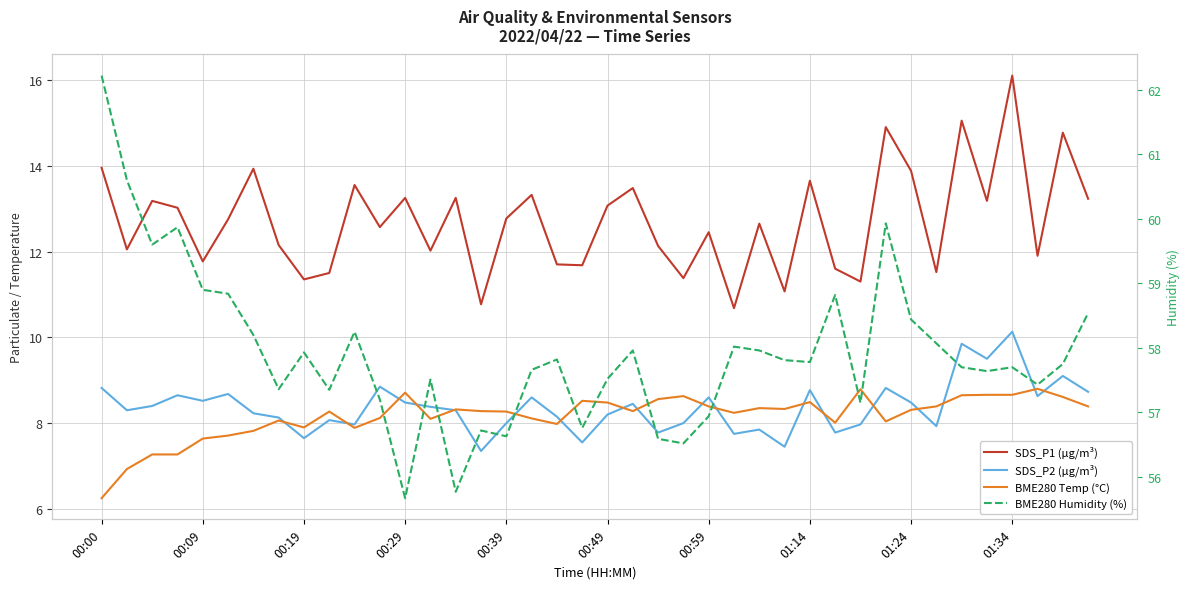

Reading left to right, list all the values displayed in this chart.

SDS_P1 (µg/m³): 13.9	12.1	13.2	13.0	11.8	12.8	13.9	12.2	11.3	11.5	13.6	12.6	13.2	12.0	13.2	10.8	12.8	13.3	11.7	11.7	13.1	13.5	12.1	11.4	12.4	10.7	12.7	11.1	13.7	11.6	11.3	14.9	13.9	11.5	15.1	13.2	16.1	11.9	14.8	13.2
SDS_P2 (µg/m³): 8.8	8.3	8.4	8.7	8.5	8.7	8.2	8.1	7.7	8.1	8.0	8.8	8.5	8.4	8.3	7.3	8.0	8.6	8.2	7.5	8.2	8.4	7.8	8.0	8.6	7.8	7.8	7.5	8.8	7.8	8.0	8.8	8.5	7.9	9.8	9.5	10.1	8.6	9.1	8.7
BME280 Temp (°C): 6.2	6.9	7.3	7.3	7.6	7.7	7.8	8.1	7.9	8.3	7.9	8.1	8.7	8.1	8.3	8.3	8.3	8.1	8.0	8.5	8.5	8.3	8.6	8.6	8.4	8.2	8.3	8.3	8.5	8.0	8.8	8.0	8.3	8.4	8.7	8.7	8.7	8.8	8.6	8.4
BME280 Humidity (%): 62.2	60.6	59.6	59.9	58.9	58.8	58.2	57.4	57.9	57.4	58.2	57.2	55.7	57.5	55.8	56.7	56.6	57.7	57.8	56.8	57.5	58.0	56.6	56.5	56.9	58.0	58.0	57.8	57.8	58.8	57.1	59.9	58.4	58.1	57.7	57.6	57.7	57.4	57.8	58.5